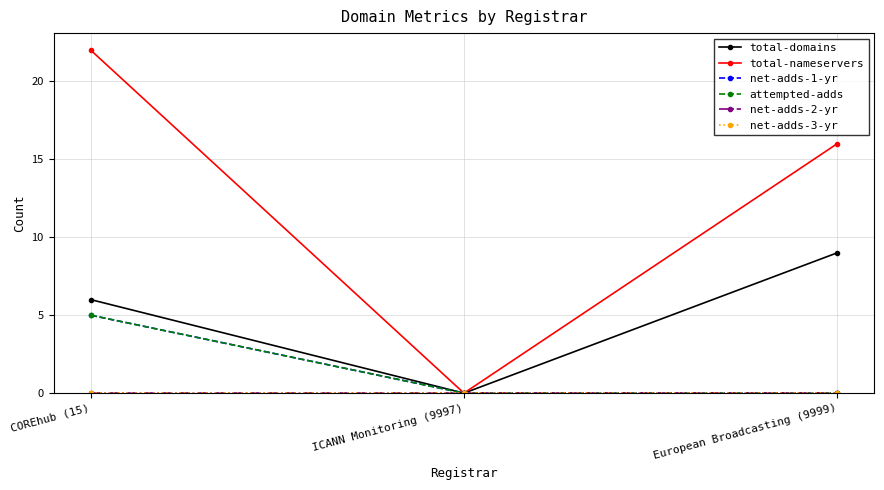

How many net-adds-1-yr values are between 0 and 5?

3